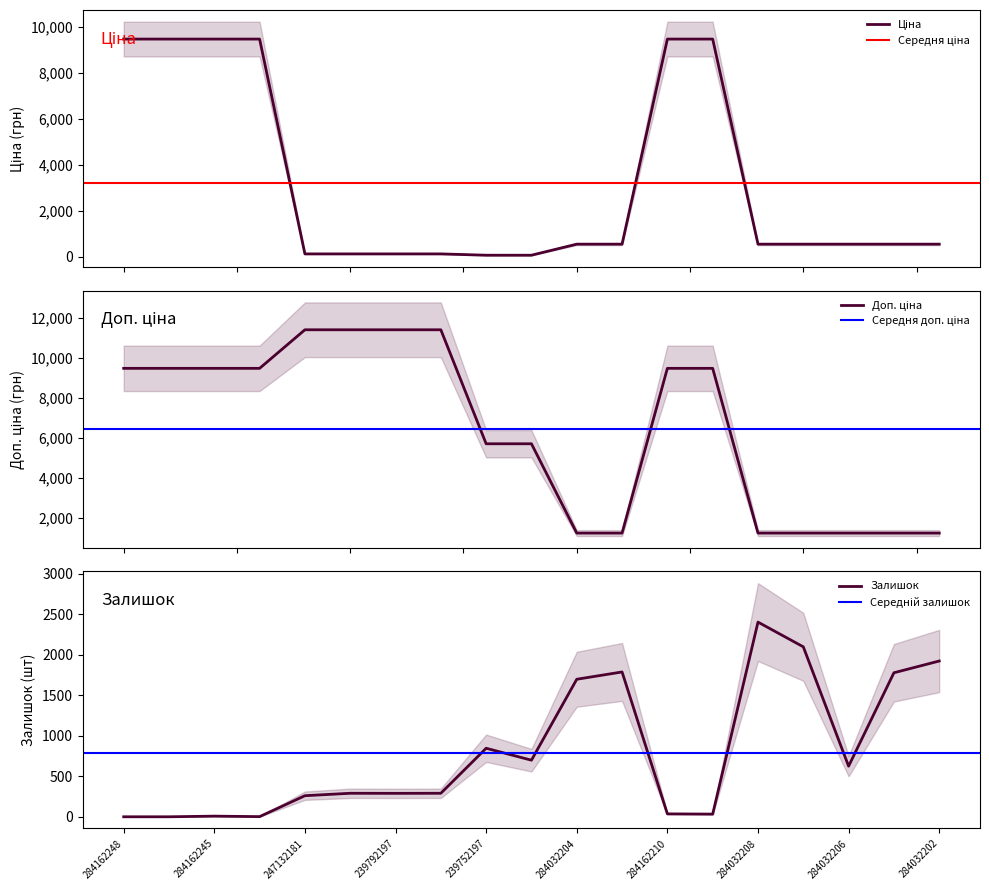

List the labels in order of Ціна value, smallest first.

239752197, 239752196, 247132181, 247132180, 239792197, 239792196, 284032204, 284032203, 284032208, 284032207, 284032206, 284032205, 284032202, 284162248, 284162246, 284162245, 284162244, 284162210, 284162209